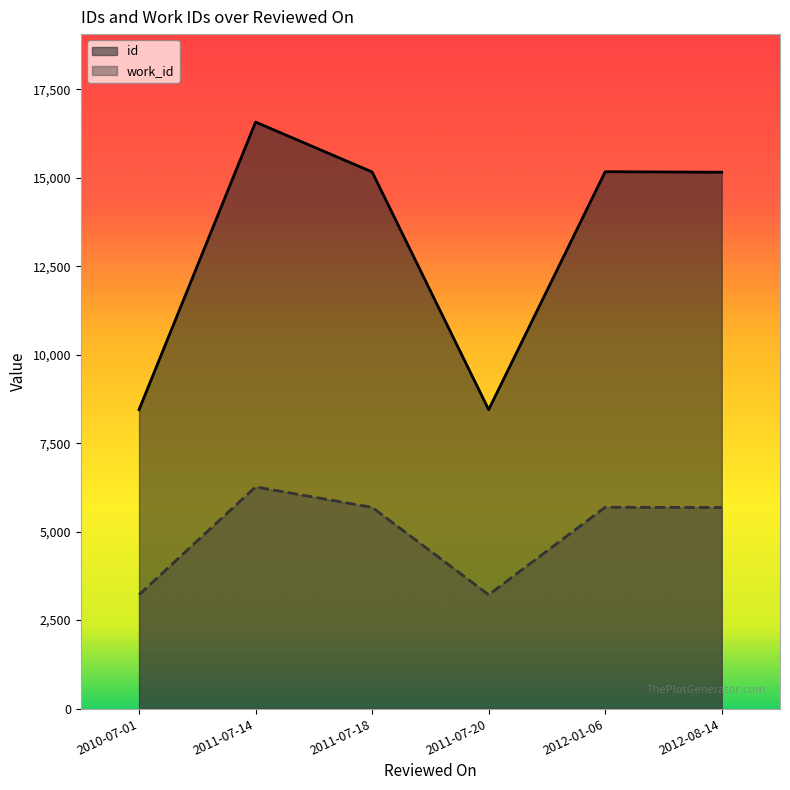

Reading left to right, what are all the values shown in this chart?

id: 2010-07-01=8447	2011-07-14=16572	2011-07-18=15163	2011-07-20=8446	2012-01-06=15170	2012-08-14=15155
work_id: 2010-07-01=3216	2011-07-14=6264	2011-07-18=5687	2011-07-20=3216	2012-01-06=5689	2012-08-14=5681